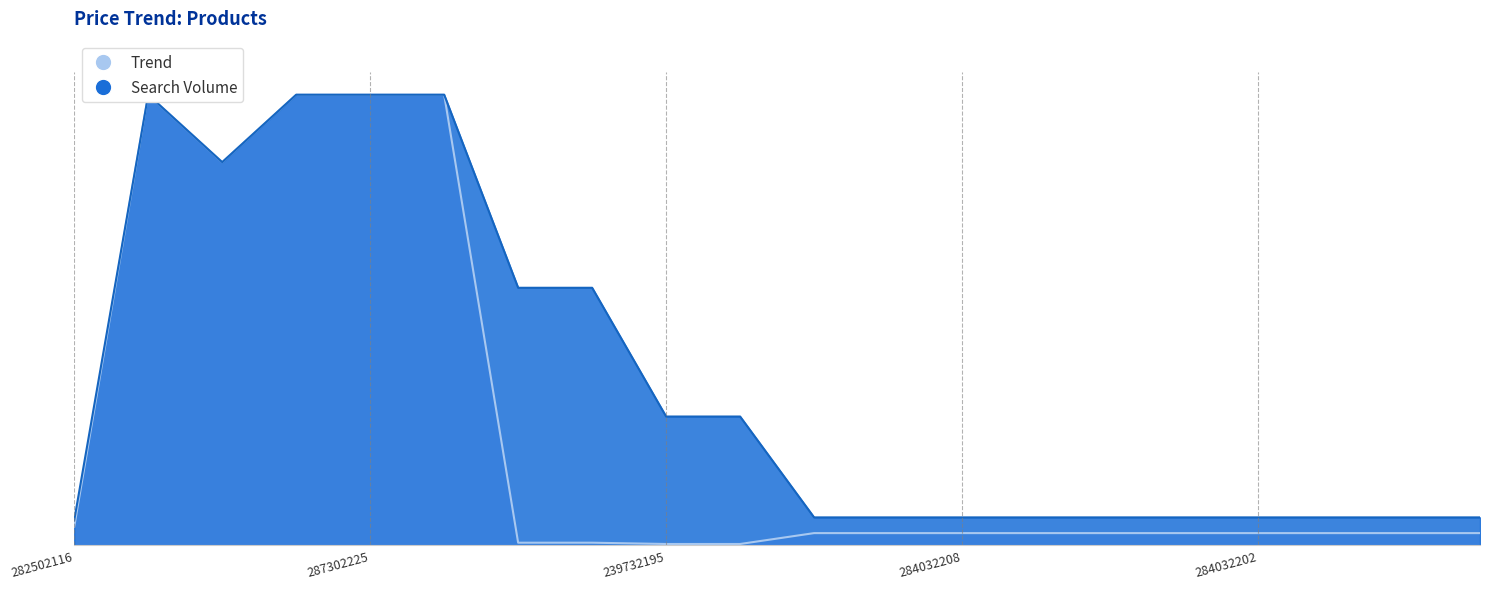

What is the sum of all Trend values?

103383.8